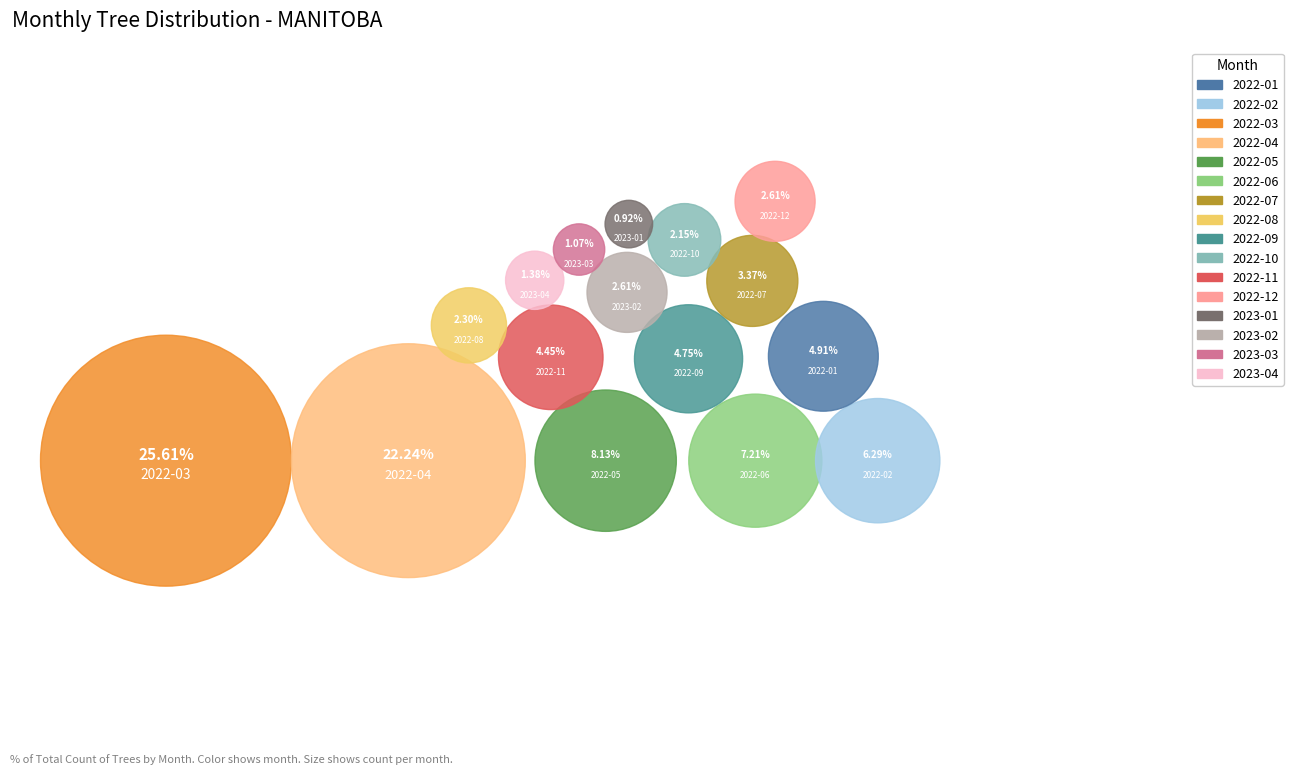

Which has a higher value, 2022-01 or 2022-11?

2022-01